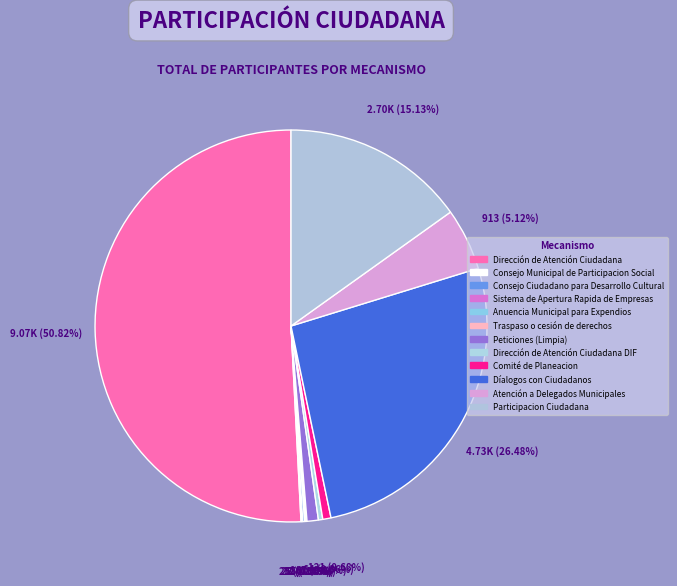

What is the smallest slice in the pie chart?

Anuencia Municipal para Expendios